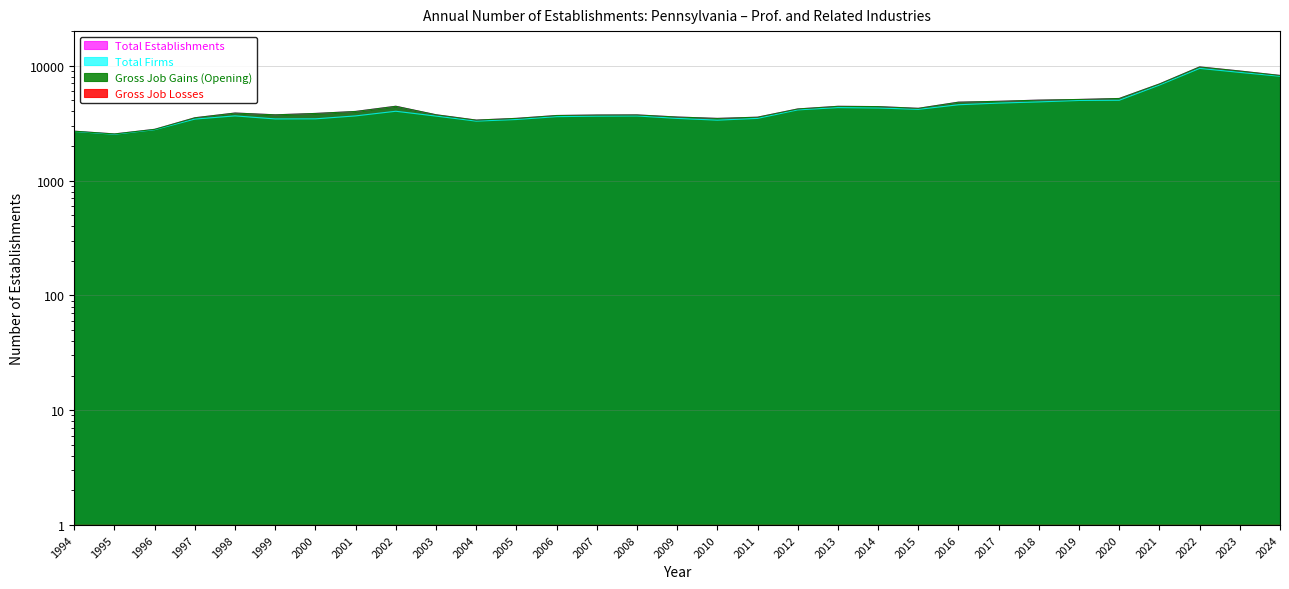

Where is the first local maximum for Total Firms?

1998